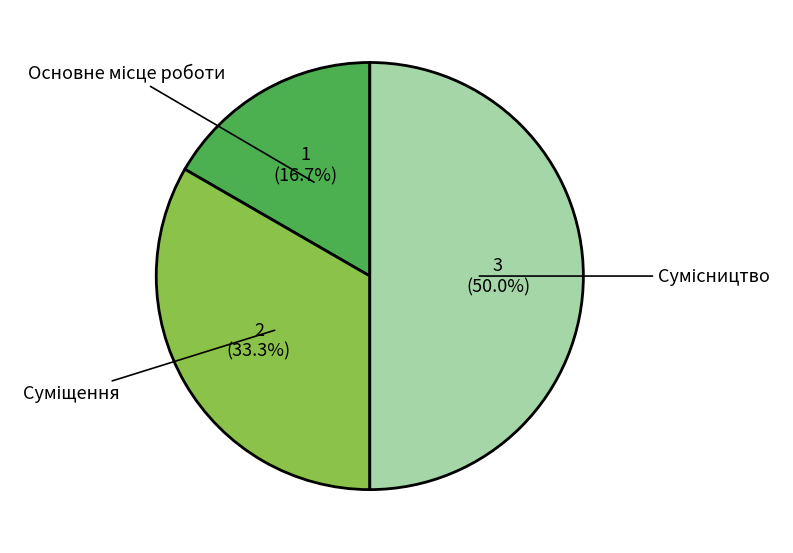

Count the number of slices in the pie.

3